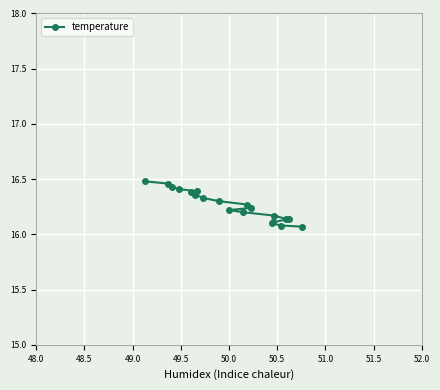

How many values are between 16 and 17?

20